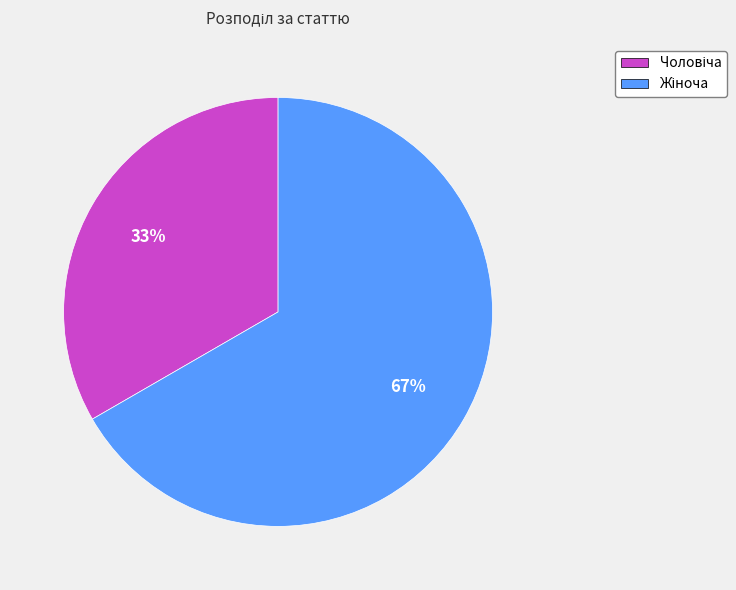

Is there a majority slice in this chart?

Yes